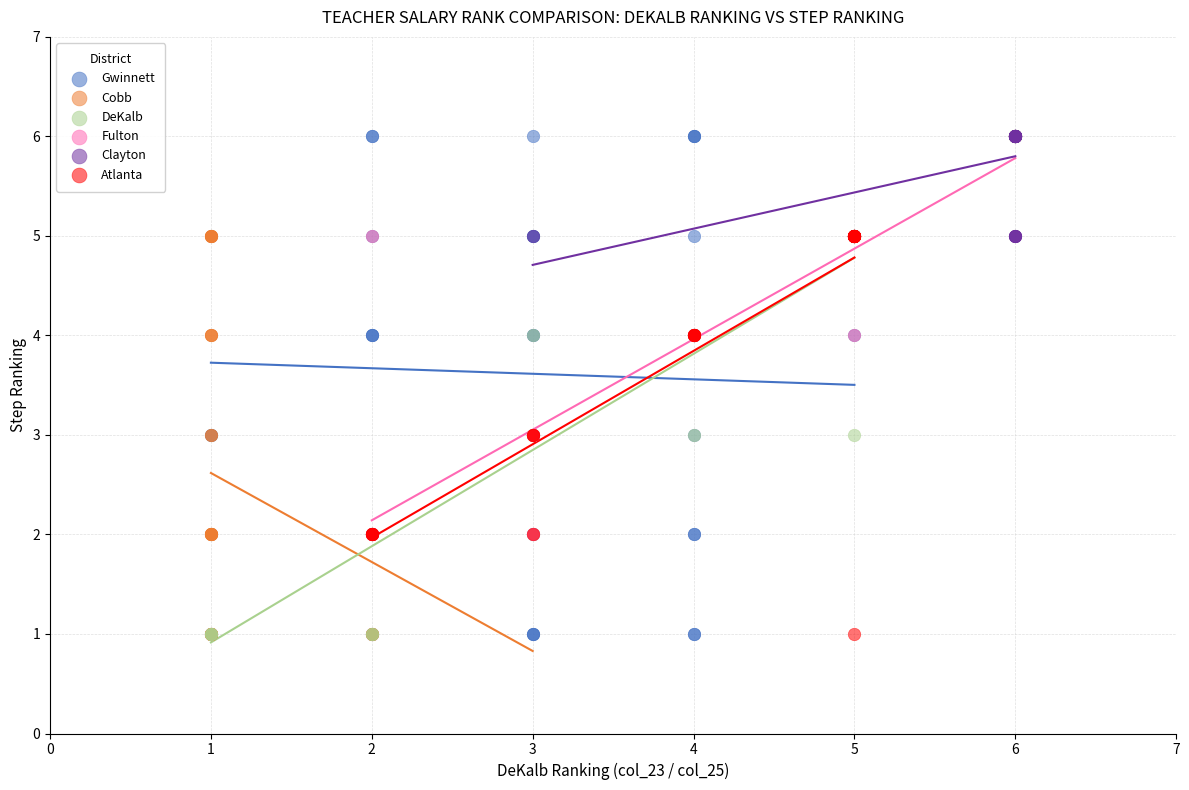

Which series has the largest Y range (max minus min)?

Gwinnett